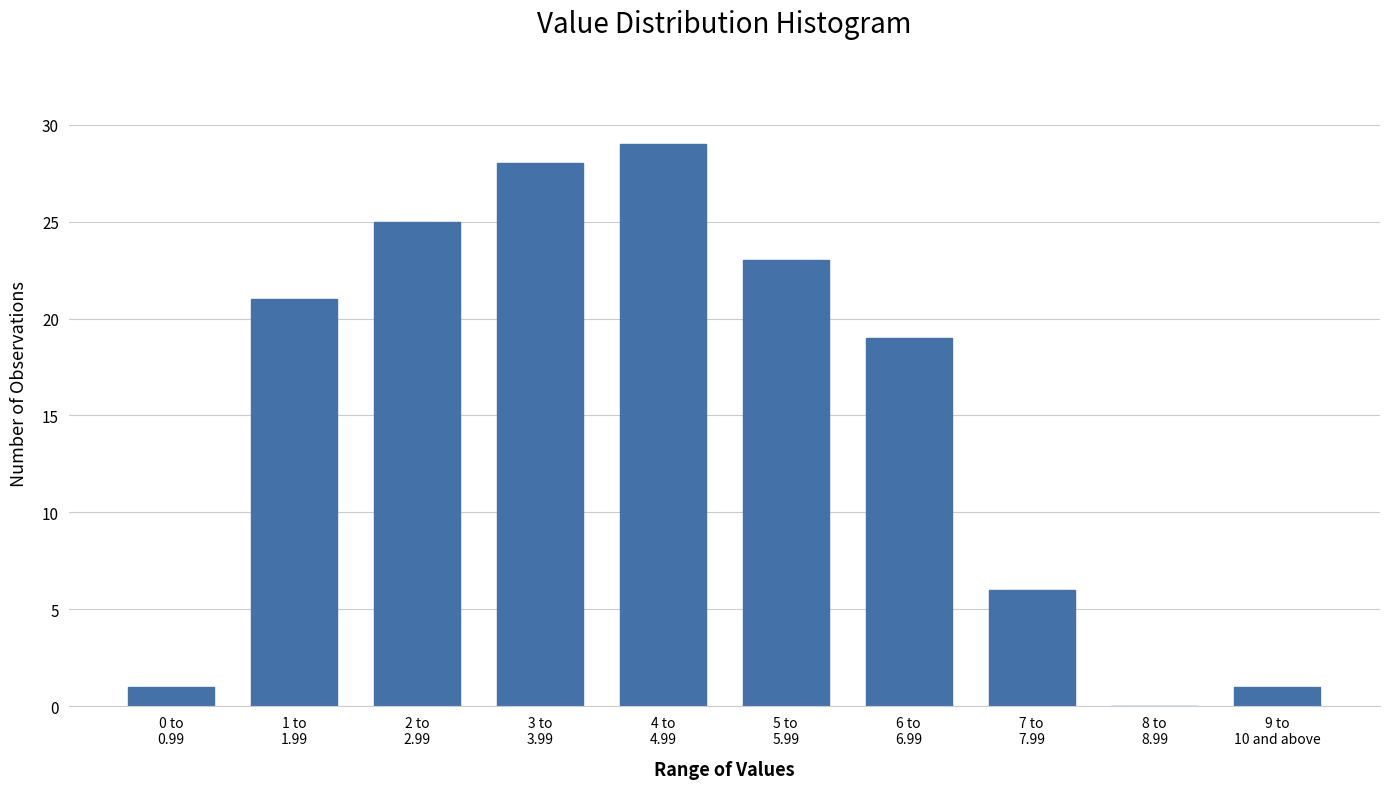

What is the greatest value displayed?

29